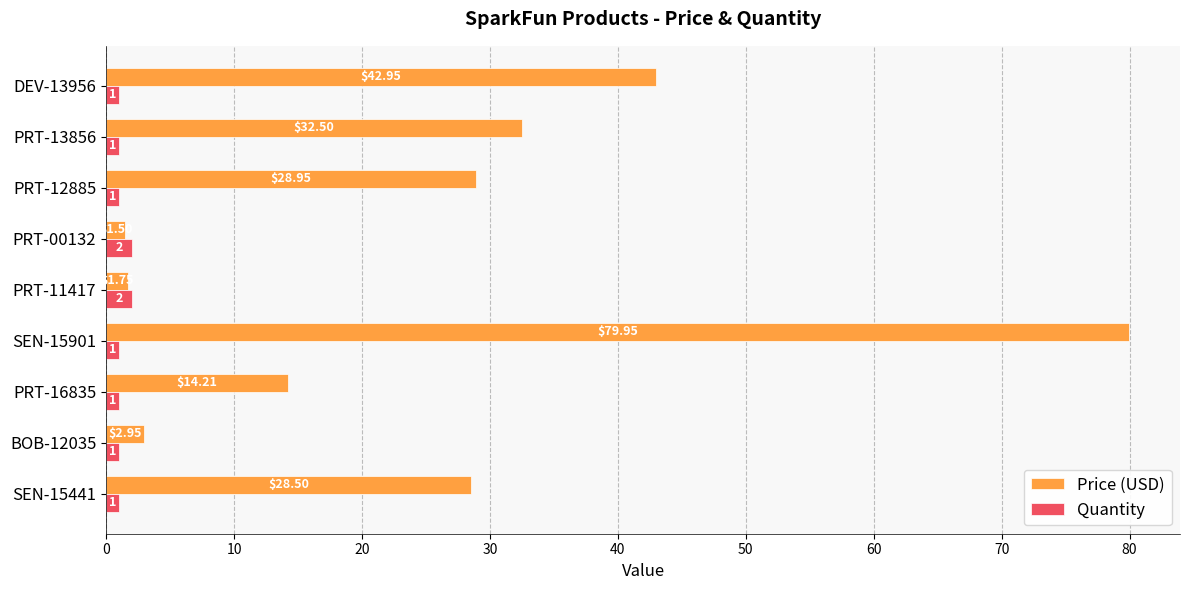

How many distinct data groups are displayed?

2